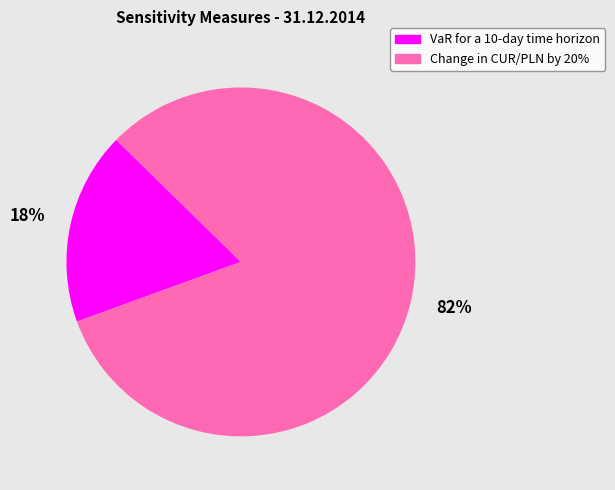

Is VaR for a 10-day time horizon the majority of the pie?

No